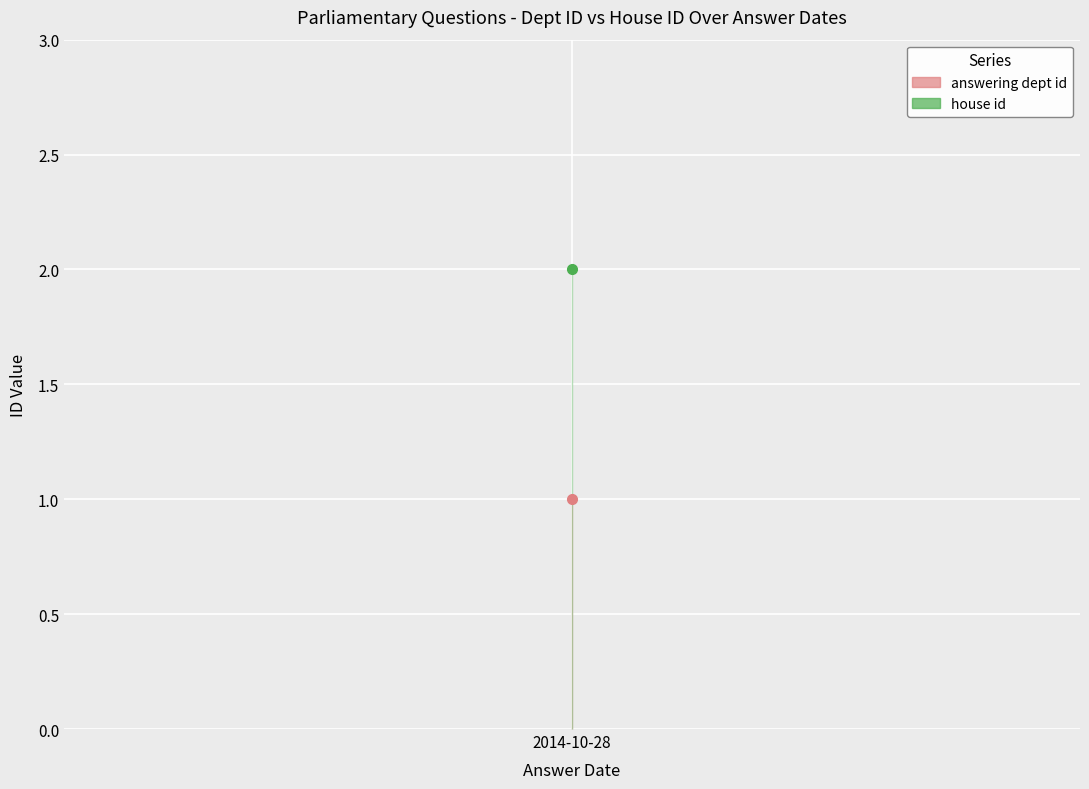

Where is answering dept id nearest to the value 1?

2014-10-28